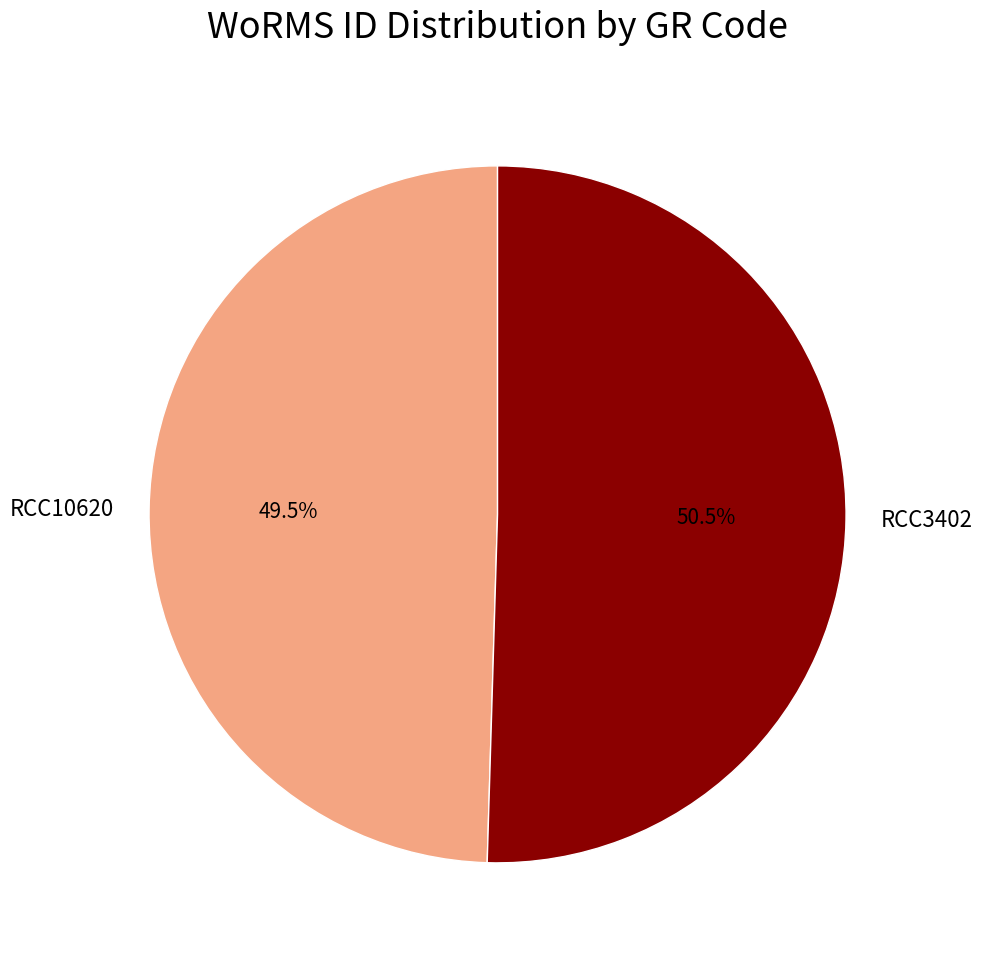

What is the total percentage of RCC10620 and RCC3402?

100.0%